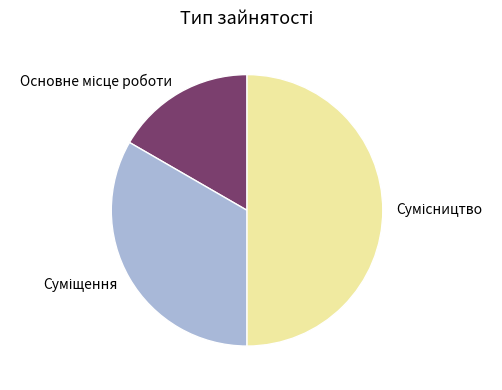

To the nearest percent, what is the combined percentage of Сумісництво and Основне місце роботи?

67%